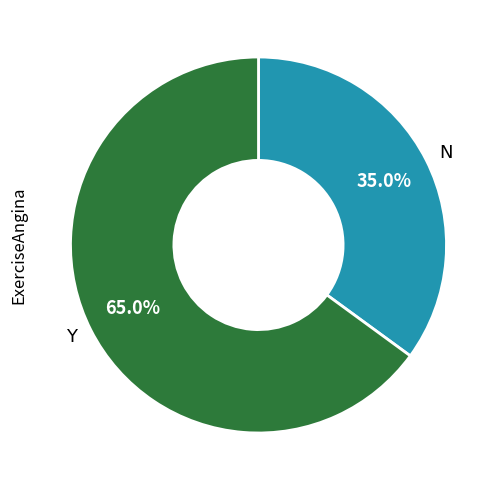

What percentage do Y and N together represent?

100.0%